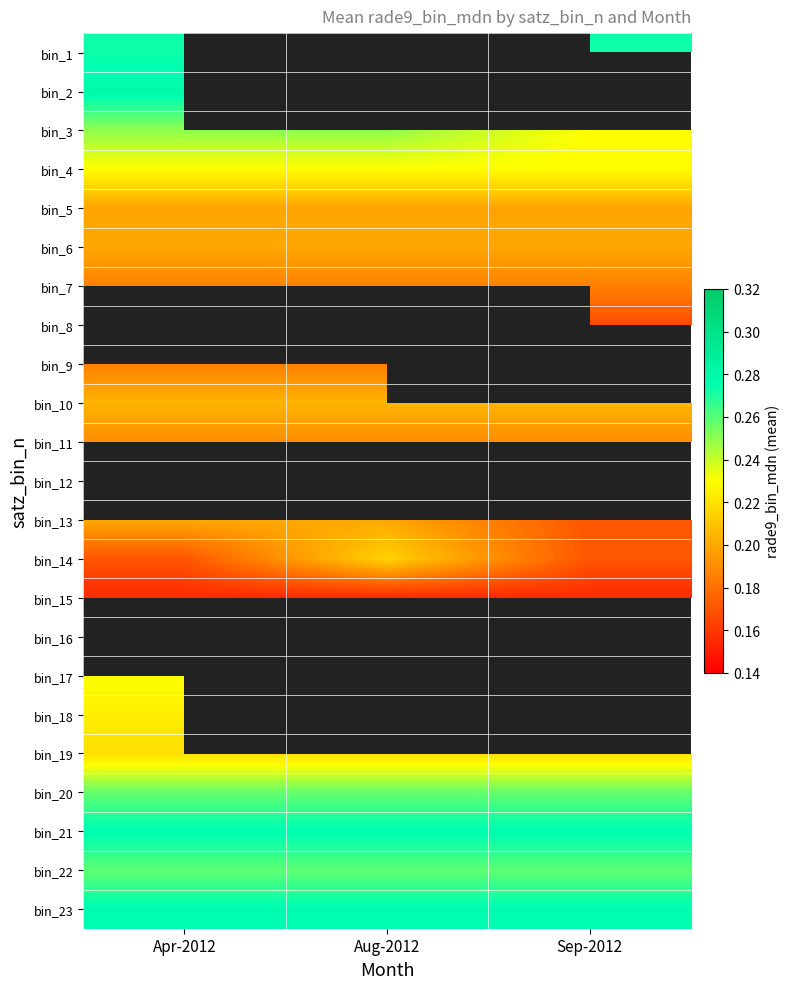

Rank the series by their maximum value, from lowest to highest.

bin_15, bin_9, bin_7, bin_11, bin_5, bin_6, bin_13, bin_10, bin_14, bin_19, bin_18, bin_4, bin_17, bin_3, bin_20, bin_22, bin_1, bin_23, bin_2, bin_8, bin_12, bin_16, bin_21